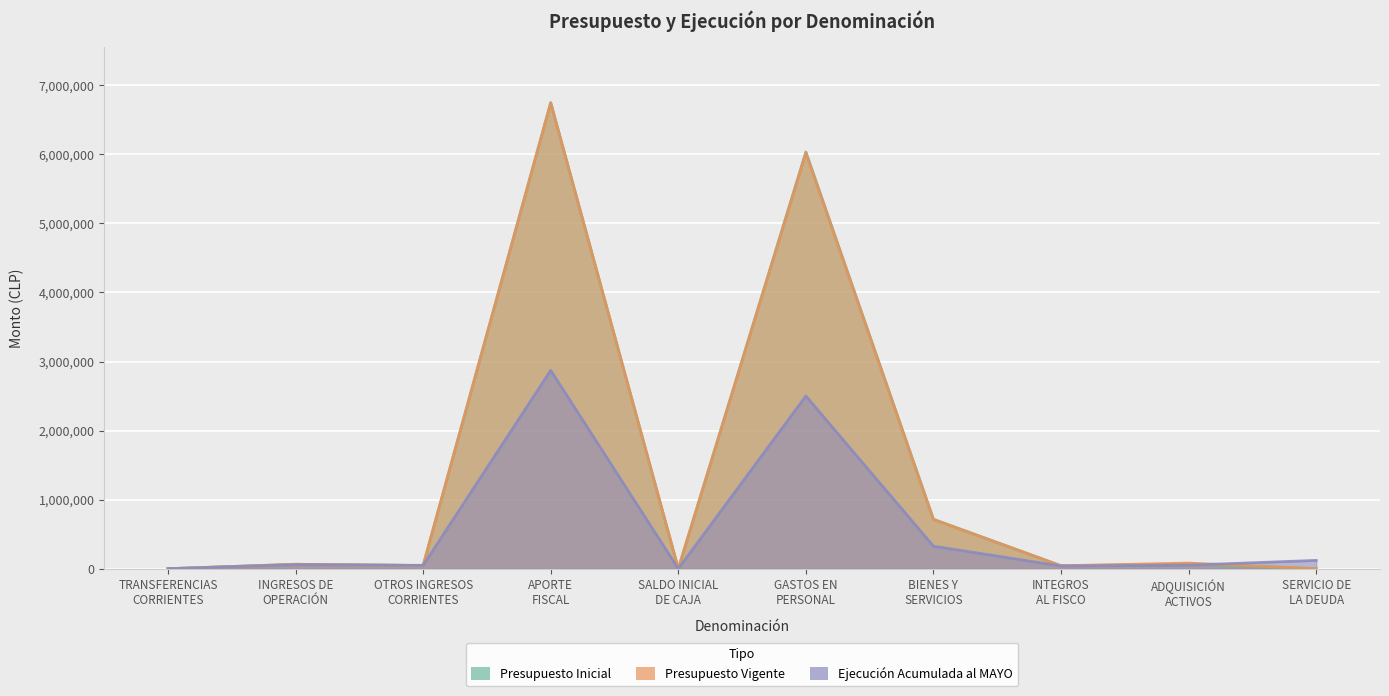

Where is the first local minimum for Presupuesto Vigente?

OTROS INGRESOS
CORRIENTES